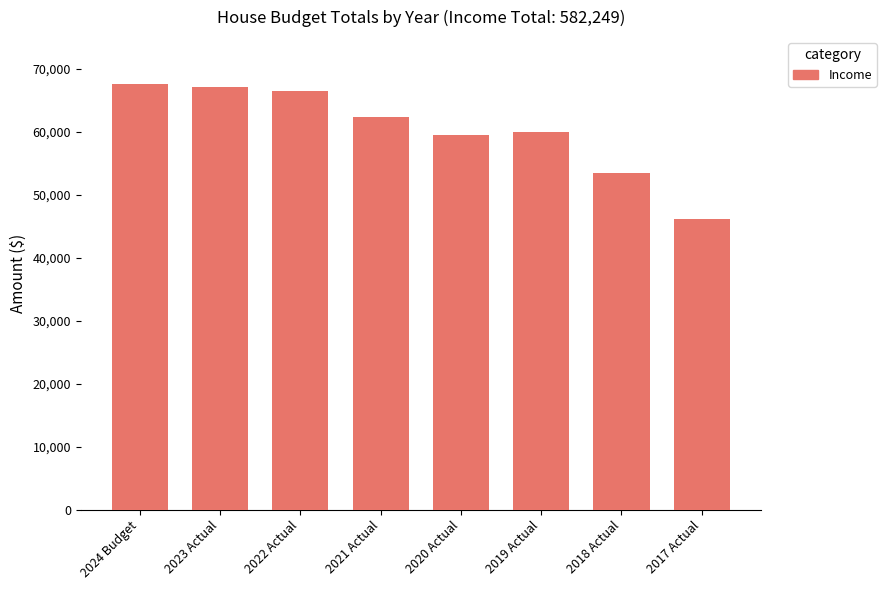

How many values are below 62371?

4